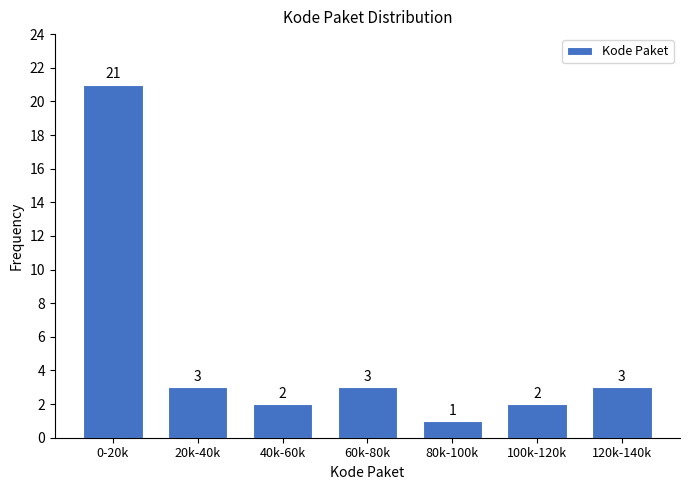

Reading left to right, transcribe all the data shown in this chart.

21	3	2	3	1	2	3